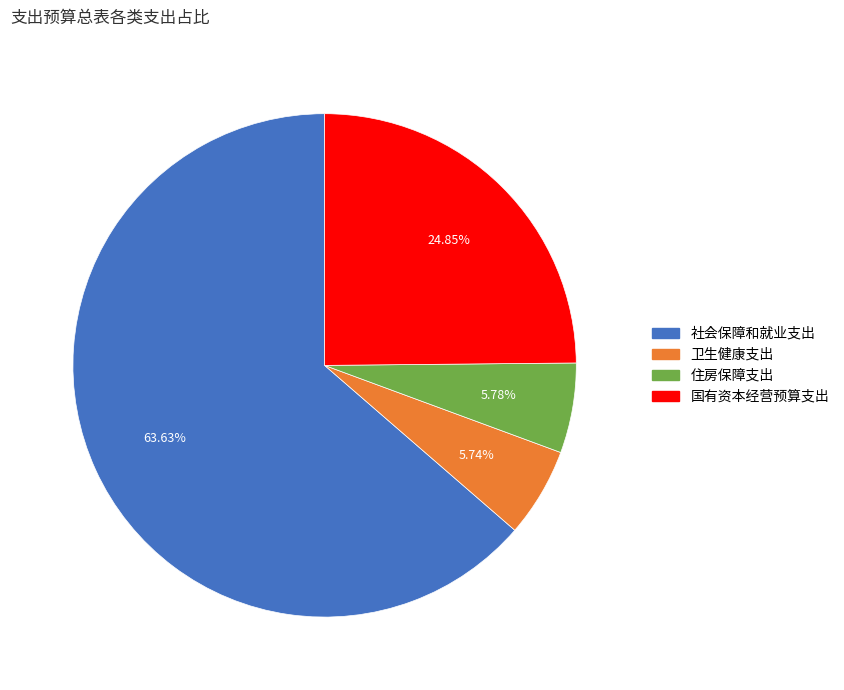

Is the sum of 卫生健康支出 and 社会保障和就业支出 greater than half?

Yes